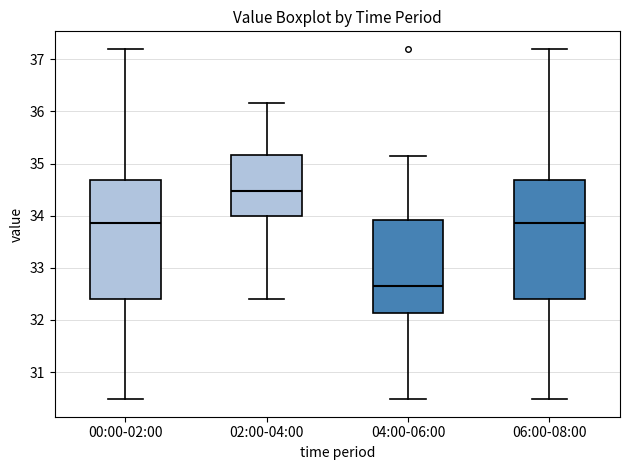

Reading left to right, transcribe this box plot: for each box, give where its median line is, the range the box spans, and where its two whiskers end, as read against the y-axis. The values are not printed on the chart, so give them approximately, as read against the axis.

00:00-02:00: median 33.9, box 32.4 to 34.7, whiskers 30.5 to 37.2
02:00-04:00: median 34.5, box 34.0 to 35.2, whiskers 32.4 to 36.2
04:00-06:00: median 32.7, box 32.1 to 33.9, whiskers 30.5 to 35.2
06:00-08:00: median 33.9, box 32.4 to 34.7, whiskers 30.5 to 37.2